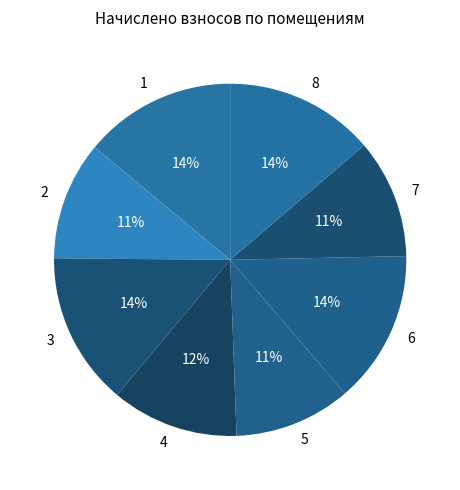

Do 6 and 8 together represent more than half of the pie?

No